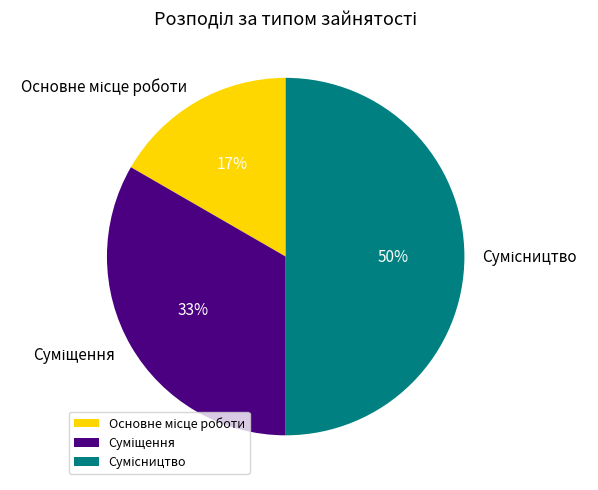

To the nearest percent, what is the average slice percentage?

33%